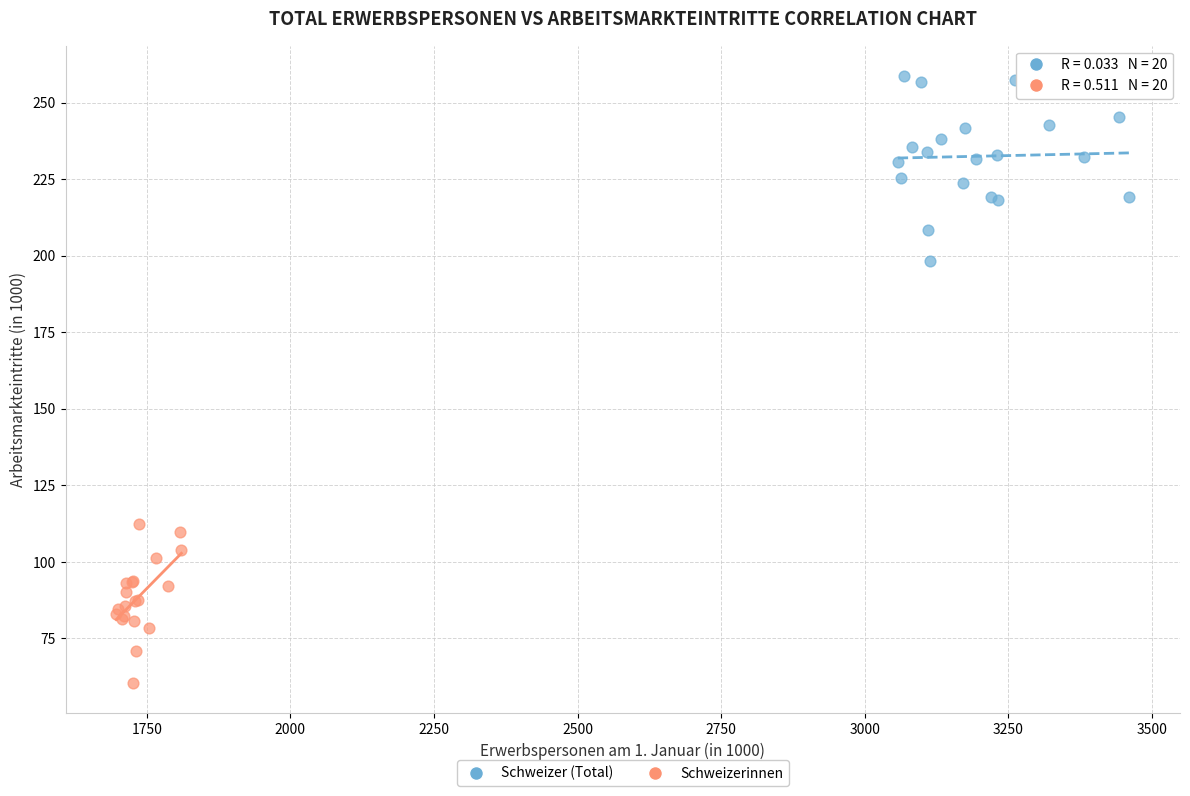

Which series has the widest spread of Y values?

Schweizer (Total)